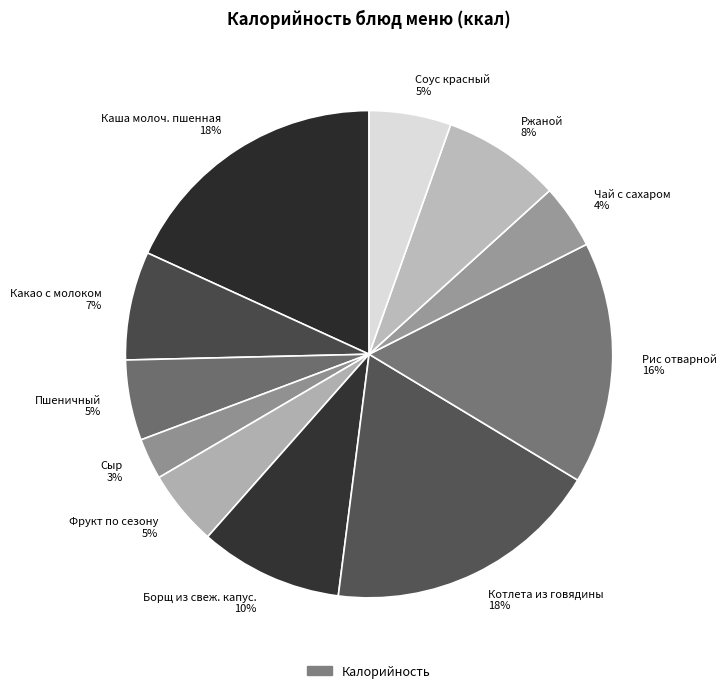

Combined, do Каша молоч. пшенная 18% and Фрукт по сезону 5% account for over 50%?

No